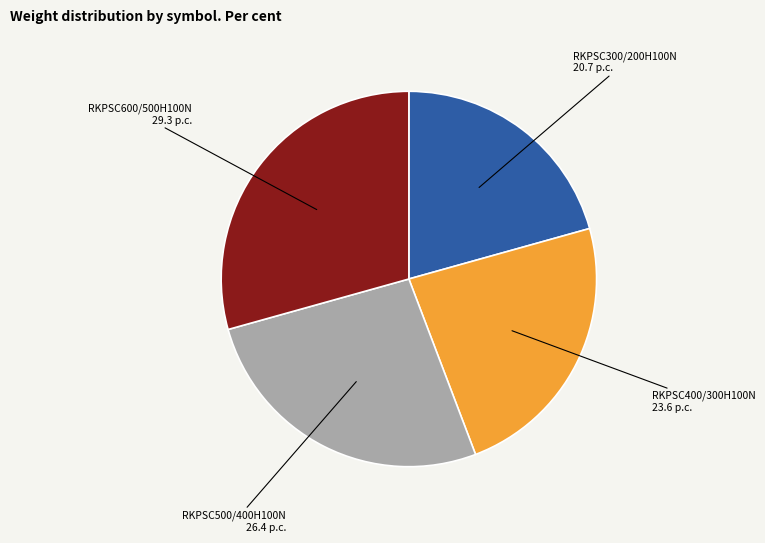

Which category has the smallest portion of the pie?

RKPSC300/200H100N